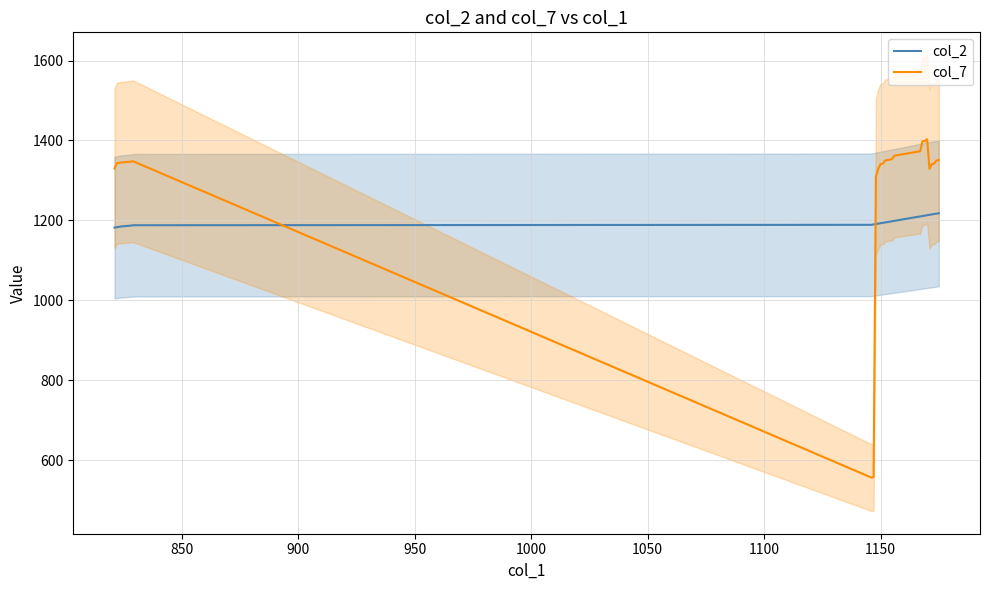

What is the lowest value of the col_2 series?

1182